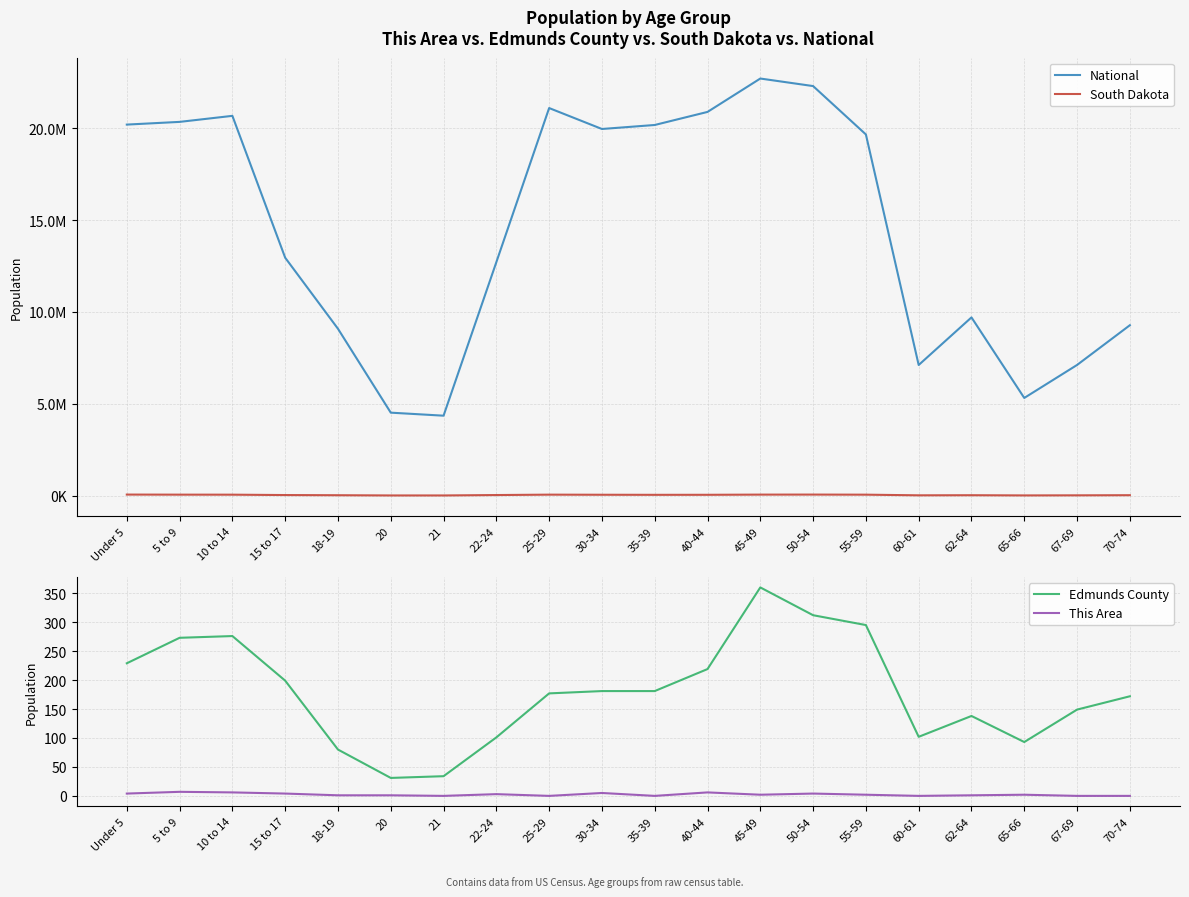

The value of This Area at 60-61 is 0. True or false?

True